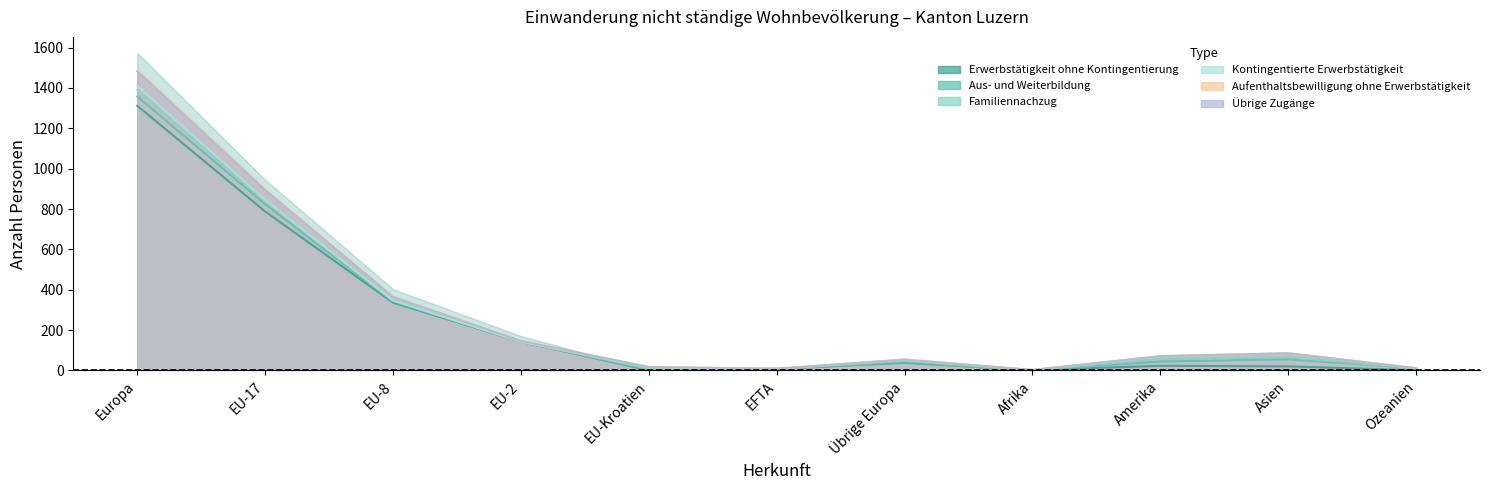

True or false: Kontingentierte Erwerbstätigkeit and Aufenthaltsbewilligung ohne Erwerbstätigkeit intersect in this chart.

True